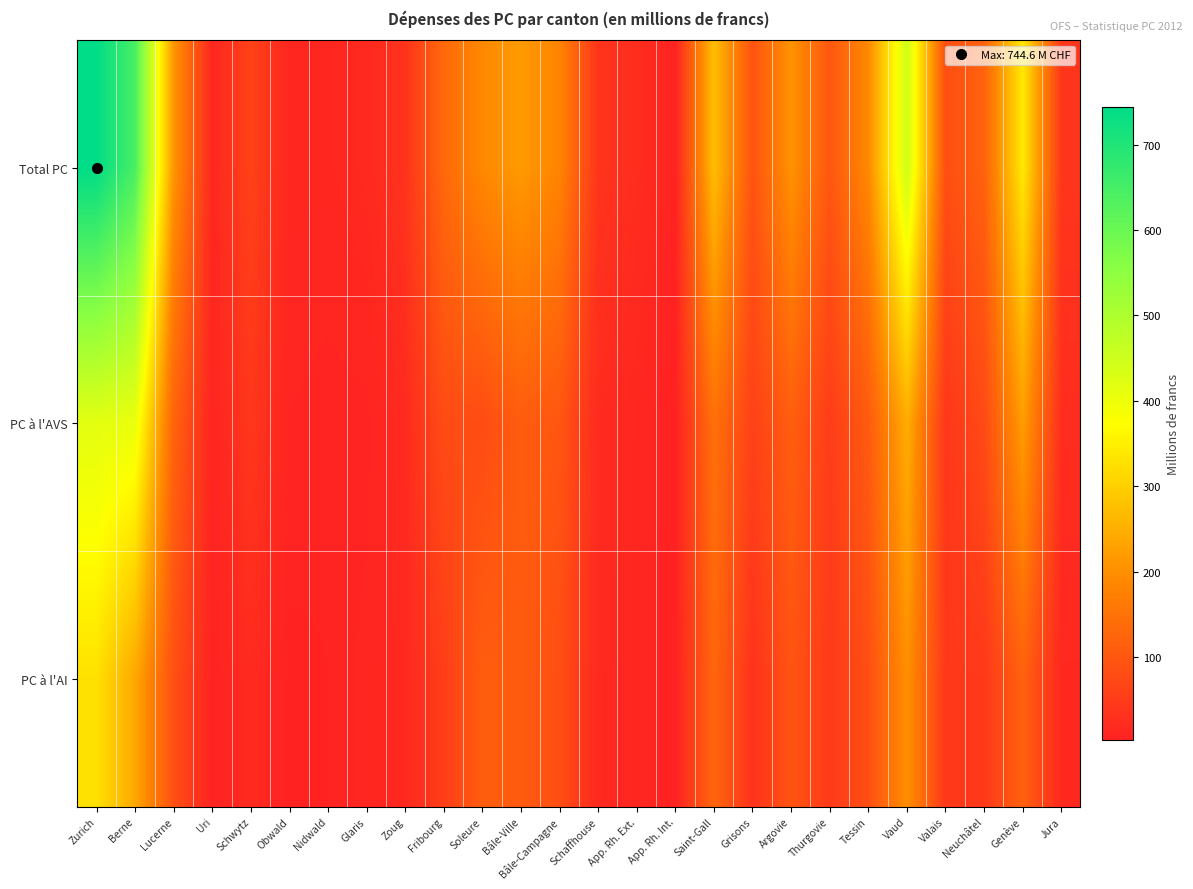

Which series has the largest total across all categories?

Total PC